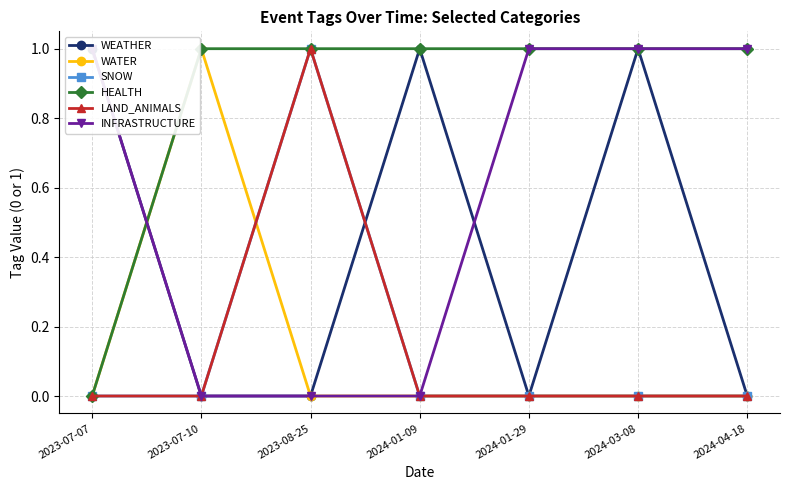

What is the average value of the HEALTH series?

1